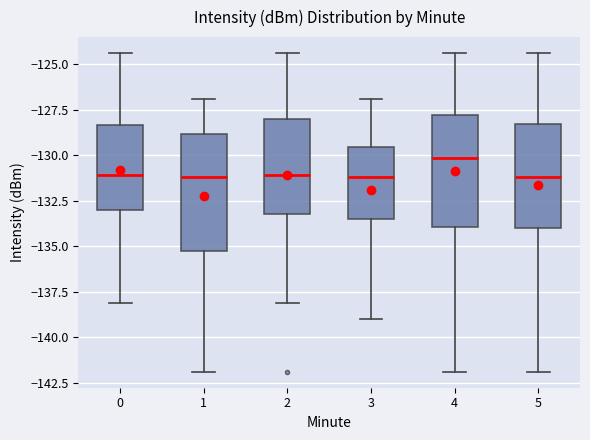

Reading left to right, transcribe this box plot: for each box, give where its median line is, the range the box spans, and where its two whiskers end, as read against the y-axis. The values are not printed on the chart, so give them approximately, as read against the axis.

0: median -131.0, box -133.0 to -128.5, whiskers -138.0 to -124.5
1: median -131.0, box -135.5 to -129.0, whiskers -142.0 to -127.0
2: median -131.0, box -133.5 to -128.0, whiskers -138.0 to -124.5
3: median -131.0, box -133.5 to -129.5, whiskers -139.0 to -127.0
4: median -130.0, box -134.0 to -128.0, whiskers -142.0 to -124.5
5: median -131.0, box -134.0 to -128.5, whiskers -142.0 to -124.5